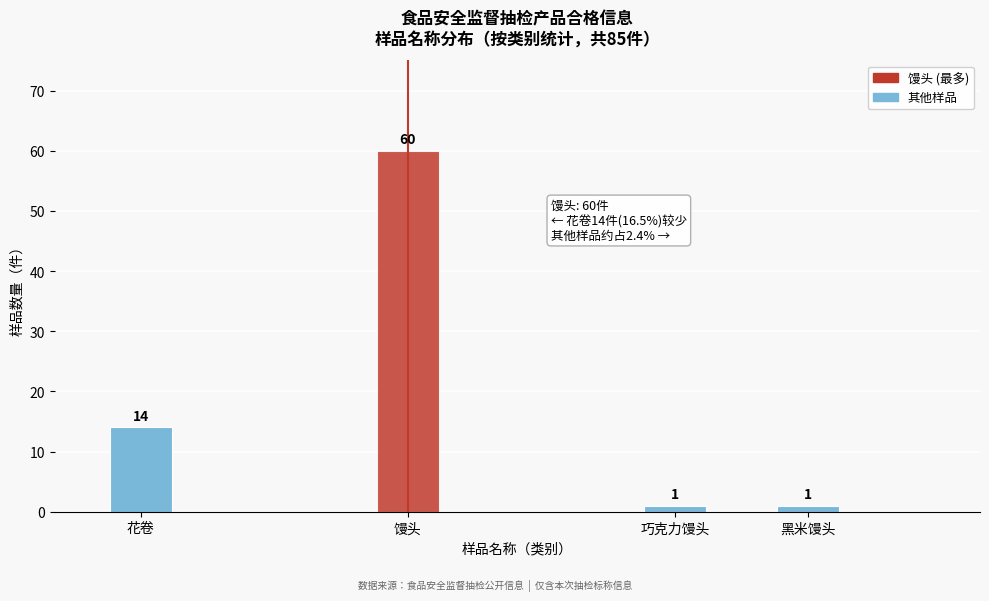

Reading left to right, extract all data points from this chart.

花卷=14	馒头=60	巧克力馒头=1	黑米馒头=1